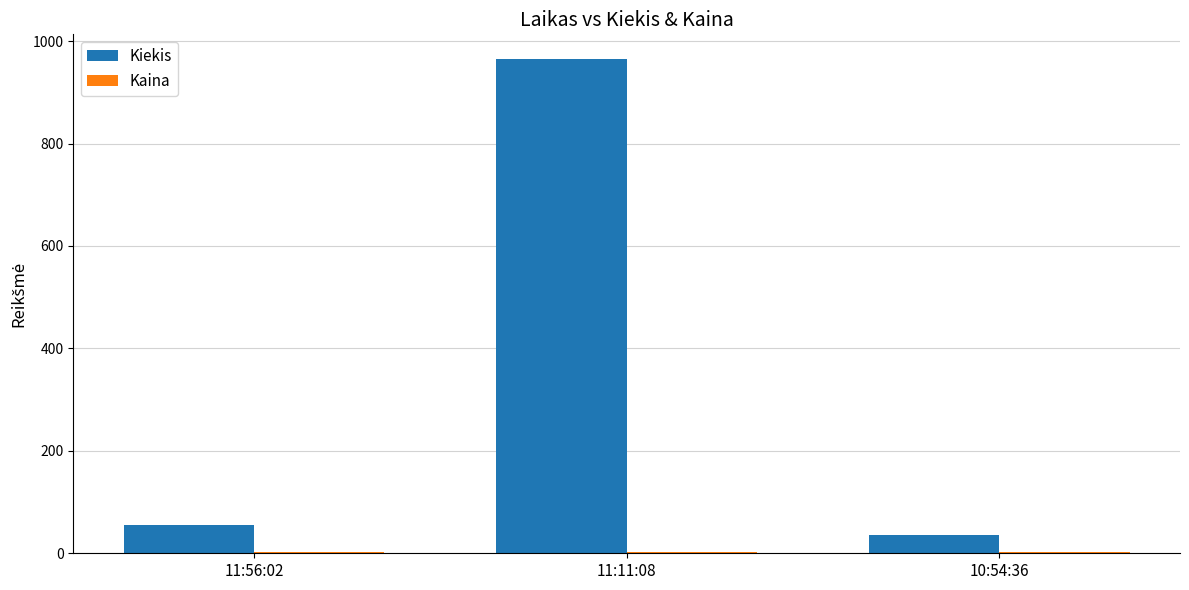

At which category is the sum across all series the highest?

11:11:08